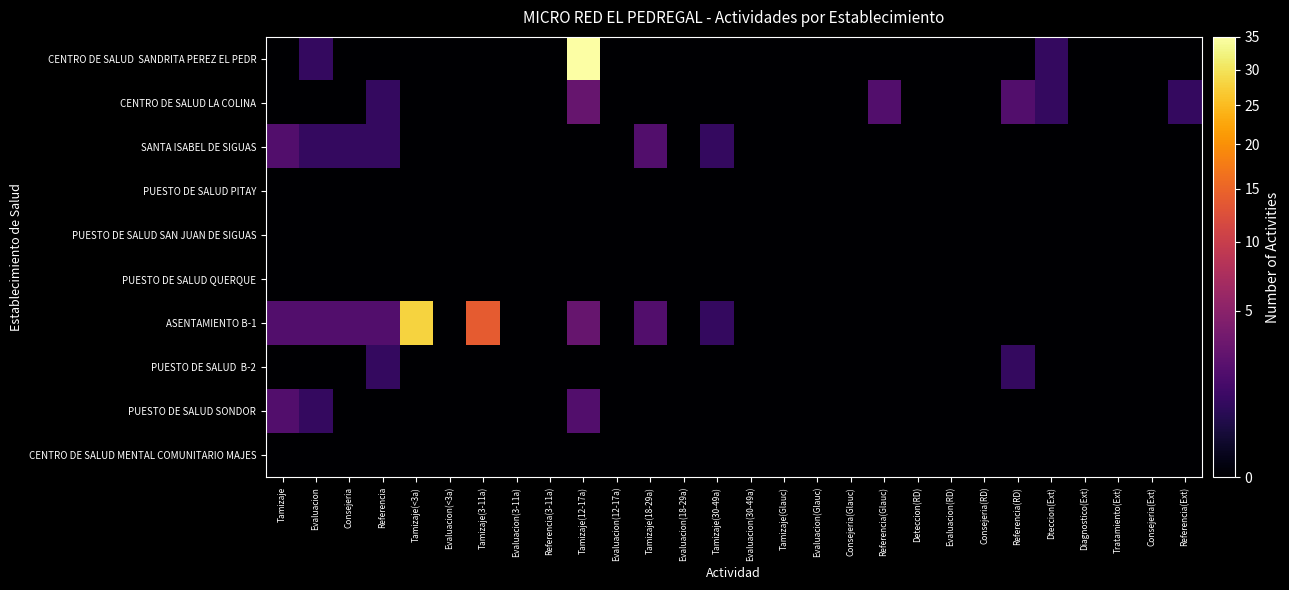

Which series has the widest spread of values?

CENTRO DE SALUD SANDRITA PEREZ EL PEDR